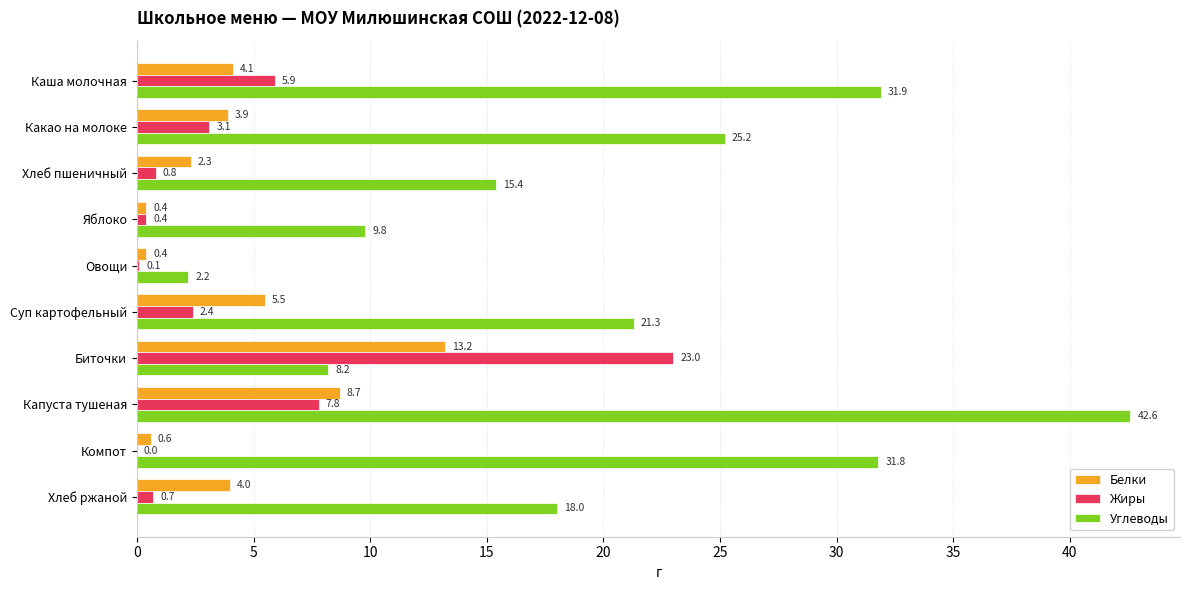

What is the sum of the Белки values at Яблоко and Хлеб пшеничный?

2.7